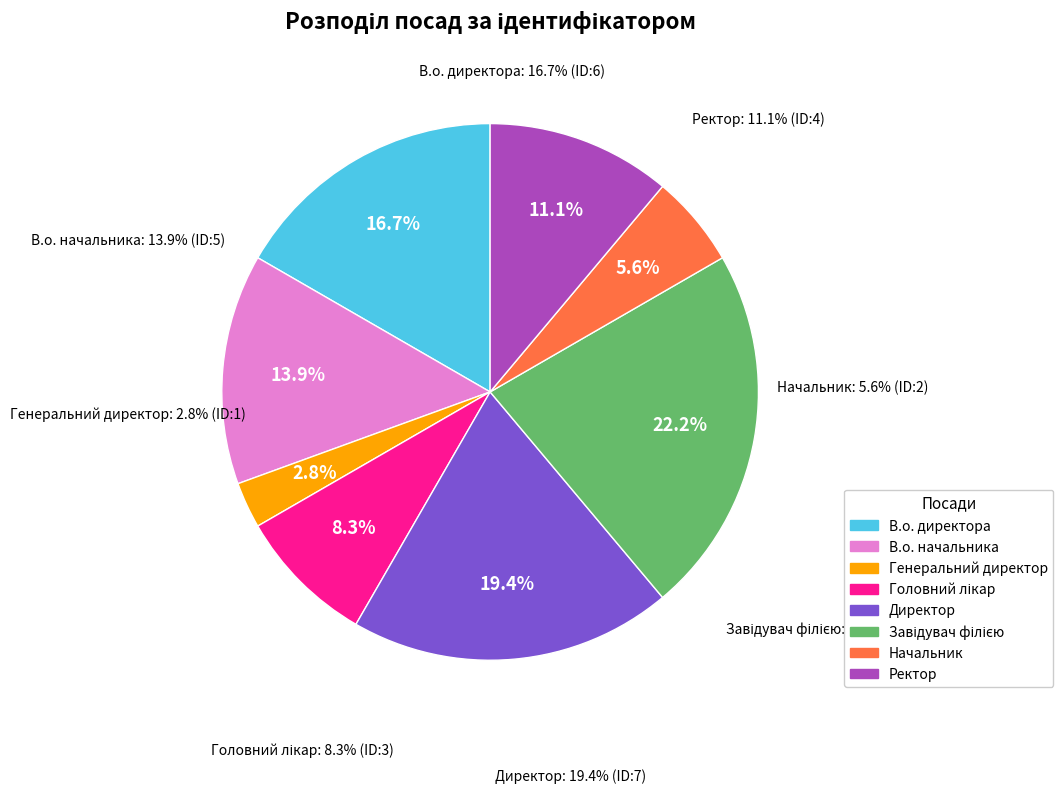

Count the number of slices in the pie.

8